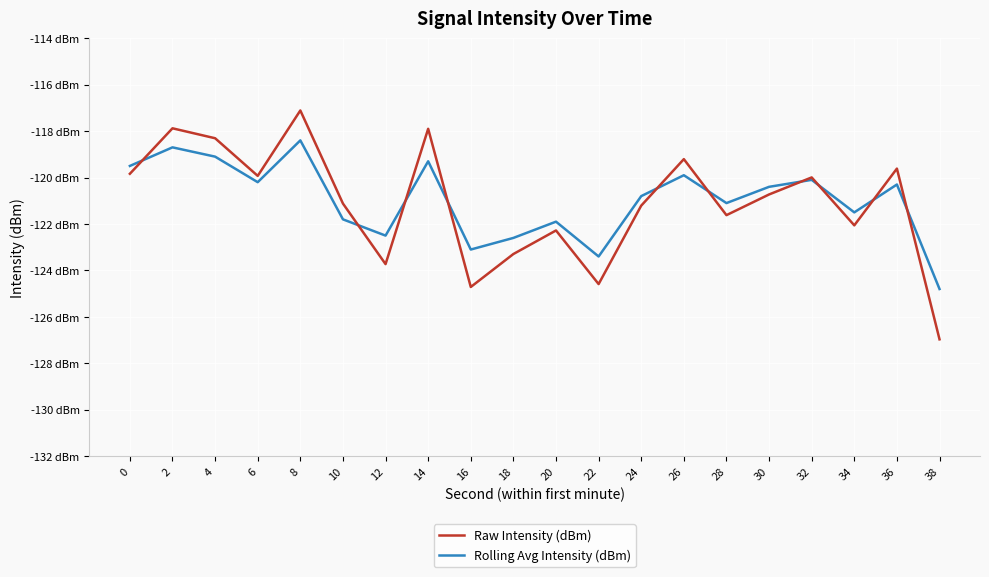

What is the value of the Rolling Avg Intensity (dBm) point at the 18th from the left?

-121.5